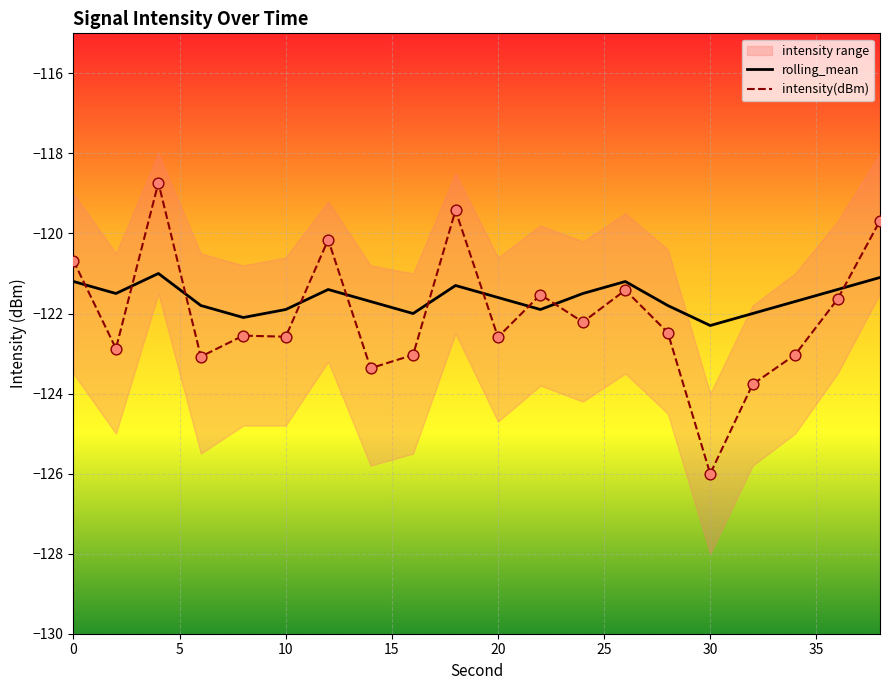

What is the highest value of the rolling_mean series?

-121.0